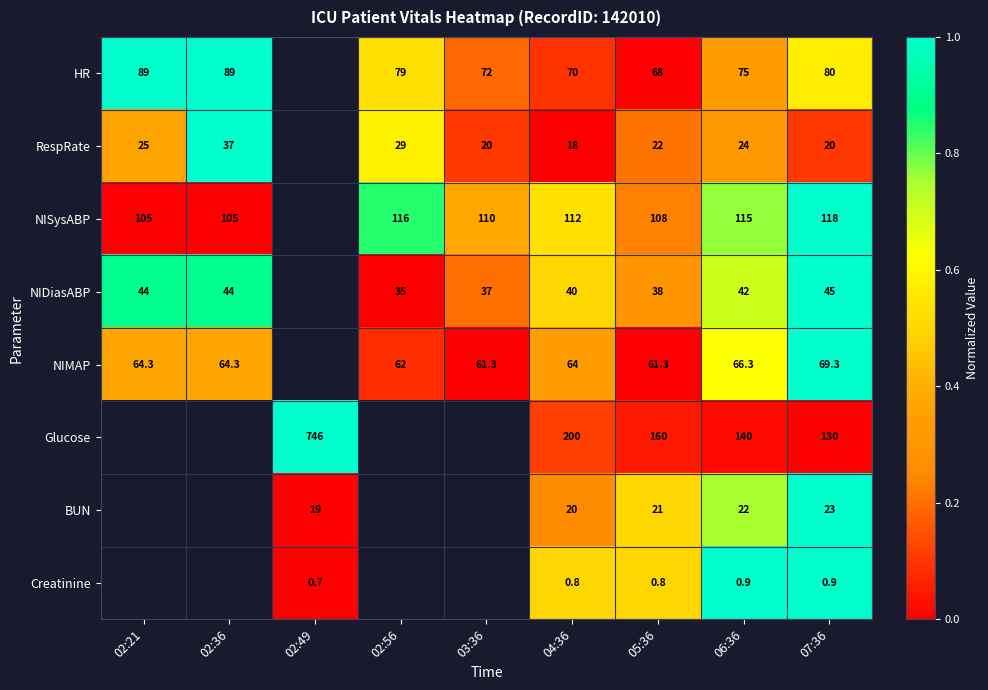

True or false: NISysABP has a value of 0.3 at 03:36.

False